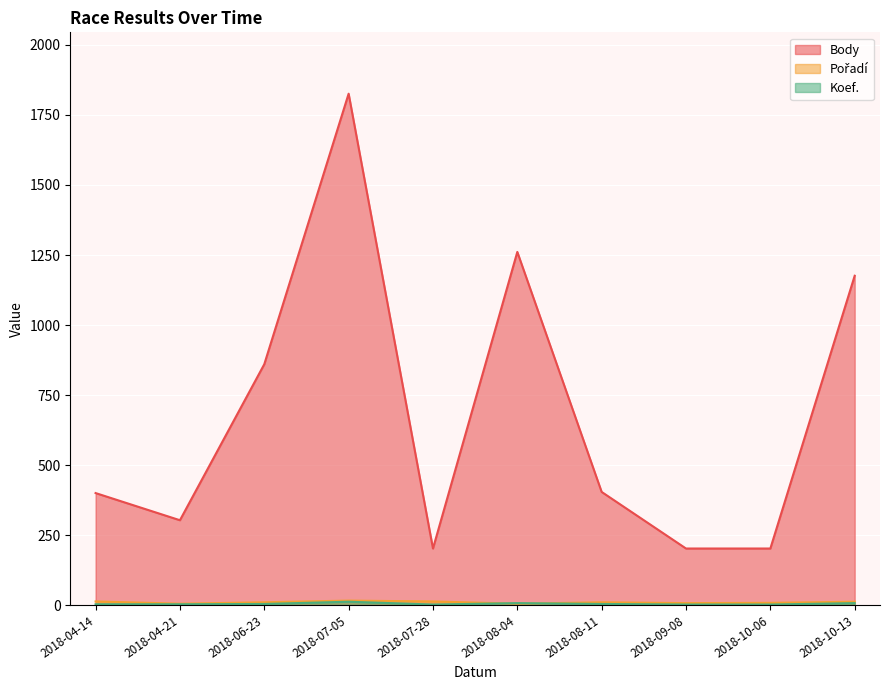

Reading left to right, list all the values displayed in this chart.

Body: 2018-04-14=400	2018-04-21=303	2018-06-23=860	2018-07-05=1826	2018-07-28=202	2018-08-04=1261	2018-08-11=404	2018-09-08=202	2018-10-06=202	2018-10-13=1176
Pořadí: 2018-04-14=13	2018-04-21=5	2018-06-23=10	2018-07-05=16	2018-07-28=13	2018-08-04=5	2018-08-11=10	2018-09-08=7	2018-10-06=8	2018-10-13=12
Koef.: 2018-04-14=3	2018-04-21=3	2018-06-23=4	2018-07-05=12	2018-07-28=2	2018-08-04=7	2018-08-11=4	2018-09-08=2	2018-10-06=2	2018-10-13=7